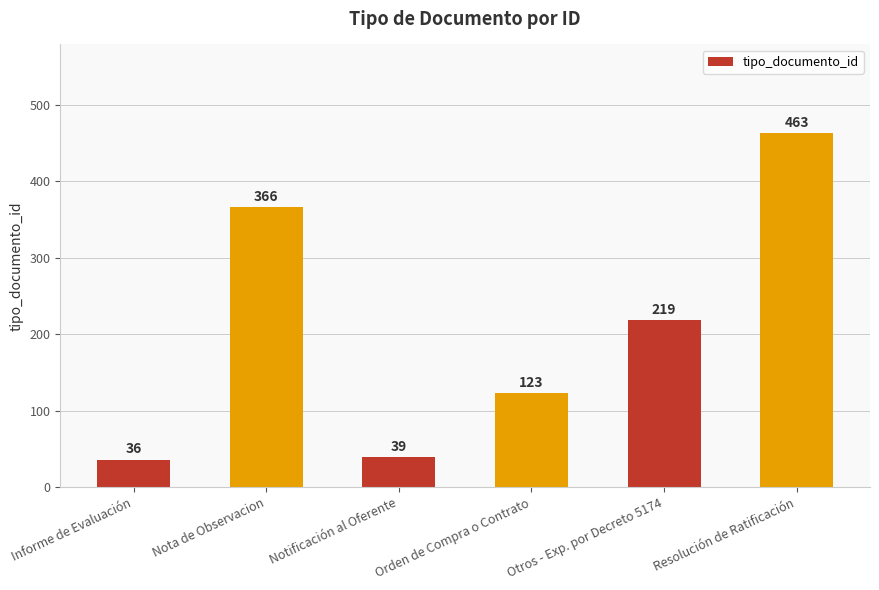

What is the sum of the values at Nota de Observacion and Otros - Exp. por Decreto 5174?

585